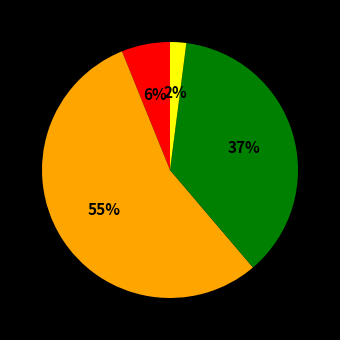

To the nearest percent, what is the average slice percentage?

25%